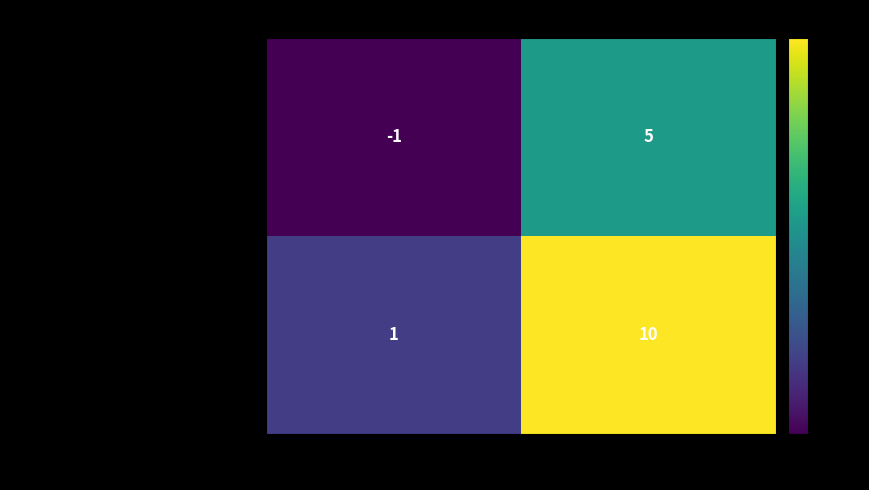

Which label corresponds to the smallest value in the chart?

direction